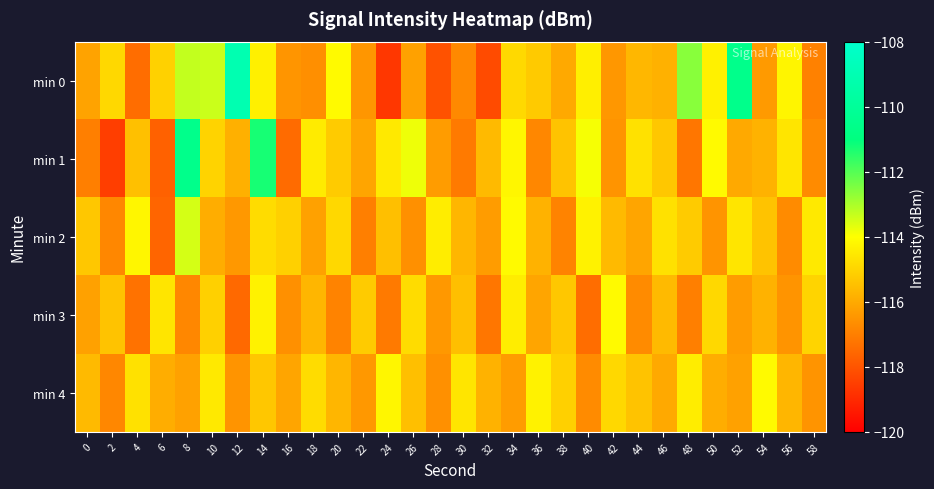

What is the total value across all series at 40?

-576.7